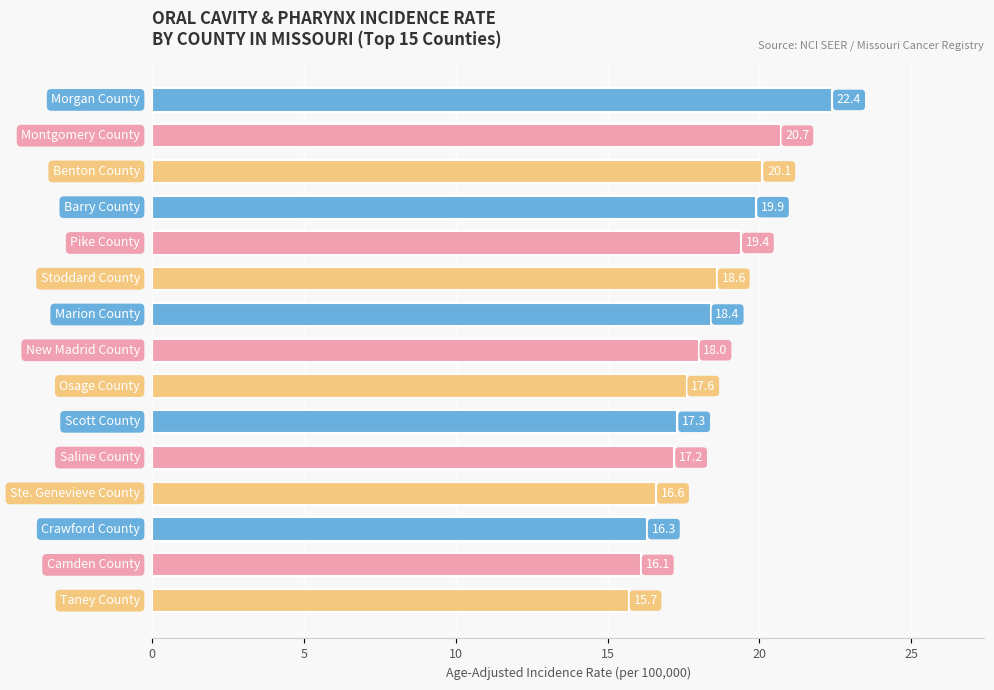

What is the maximum value shown in the chart?

22.4